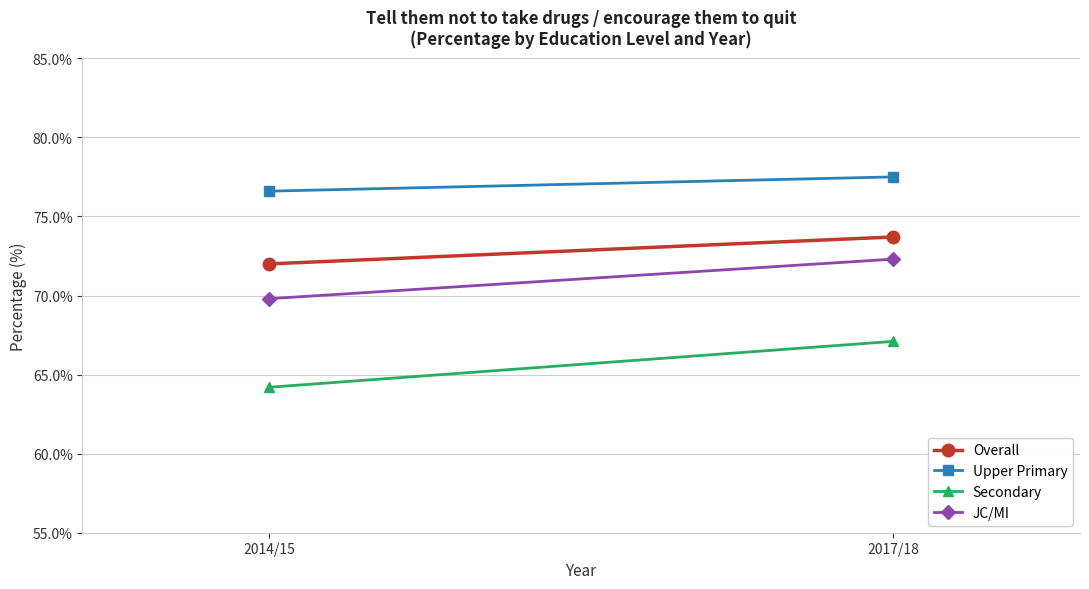

What is the greatest value displayed?

77.5